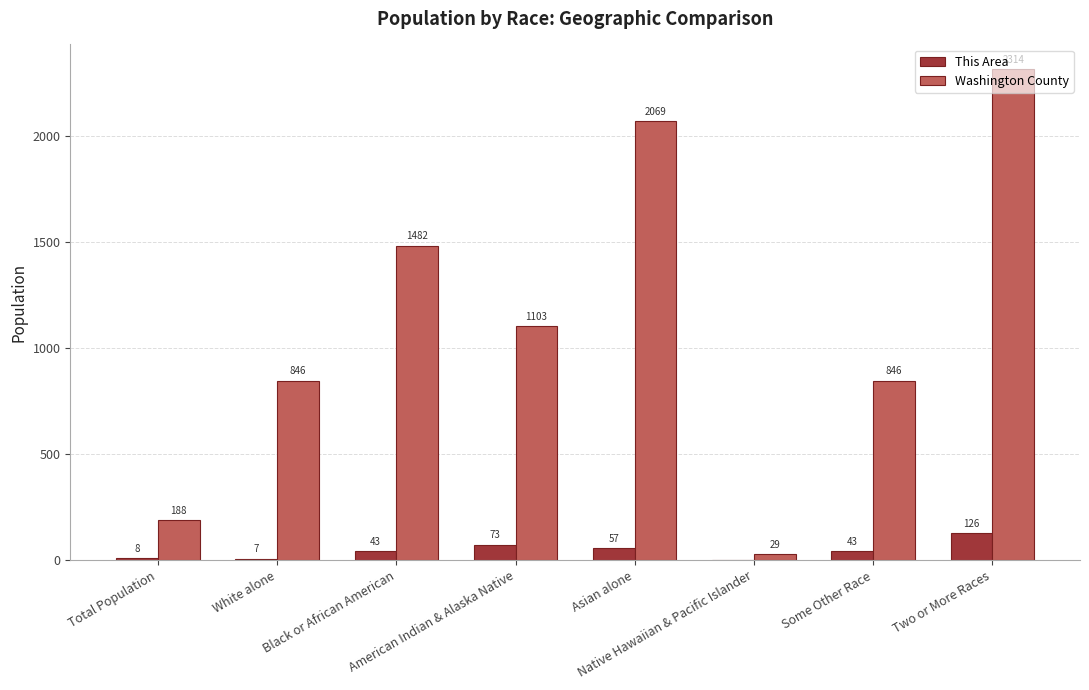

Count the Washington County values in the range 846 to 2069.

5